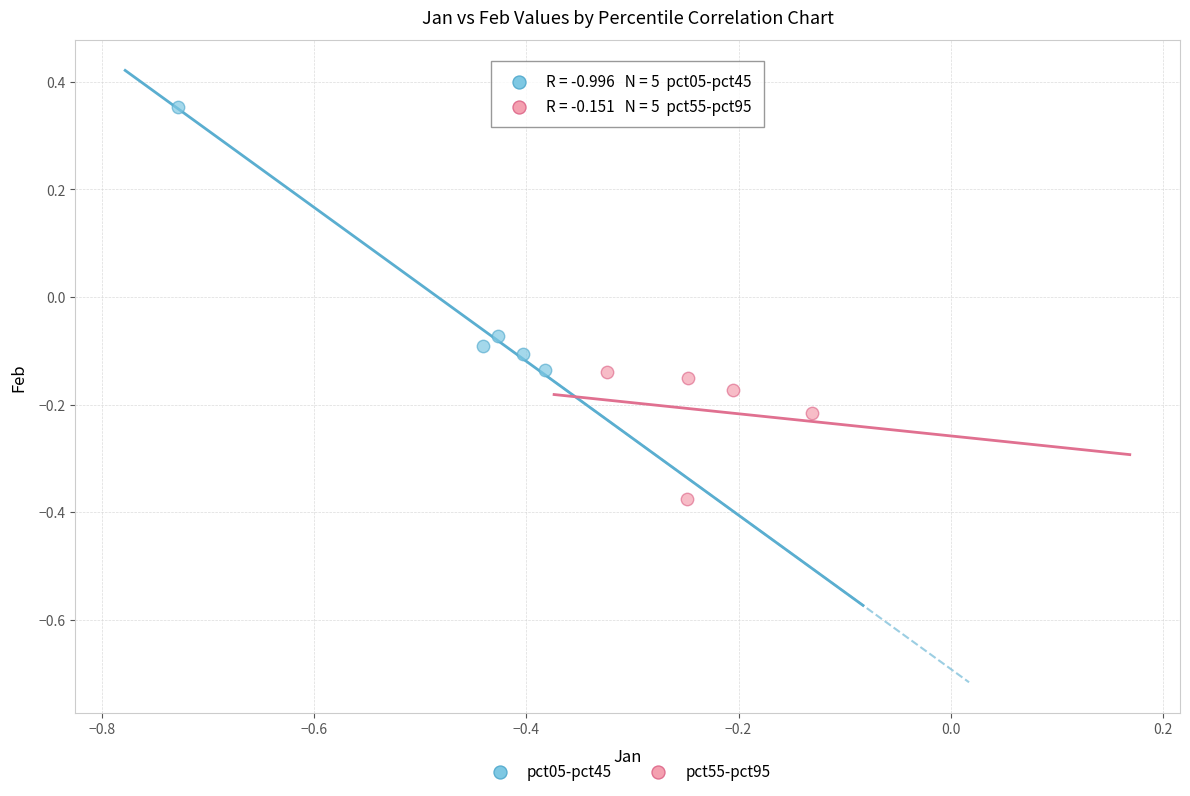

Which series has the largest Y range (max minus min)?

pct05-pct45